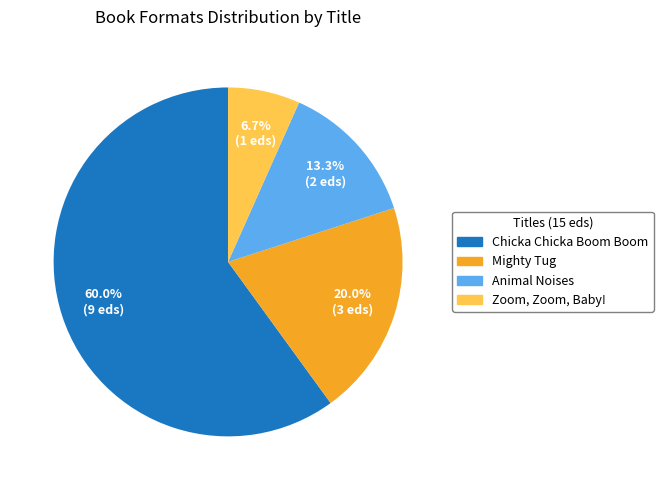

What portion of the pie excludes Animal Noises?

86.7%